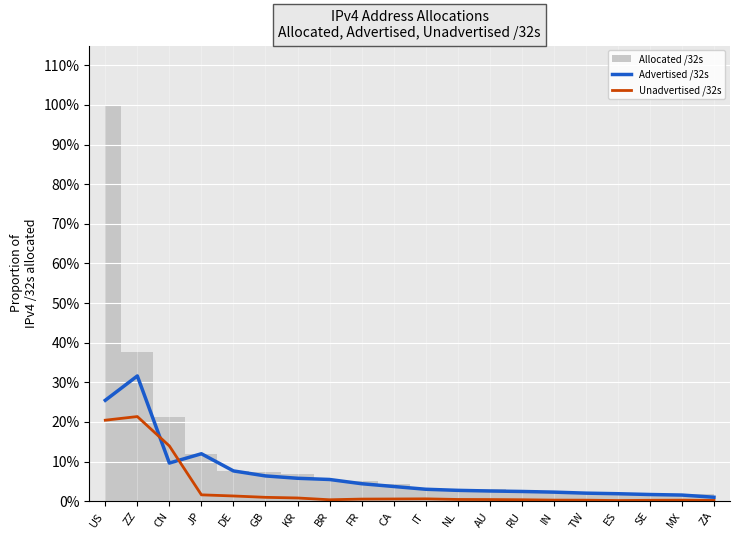

How many interior local valleys does the Unadvertised /32s series have?

2